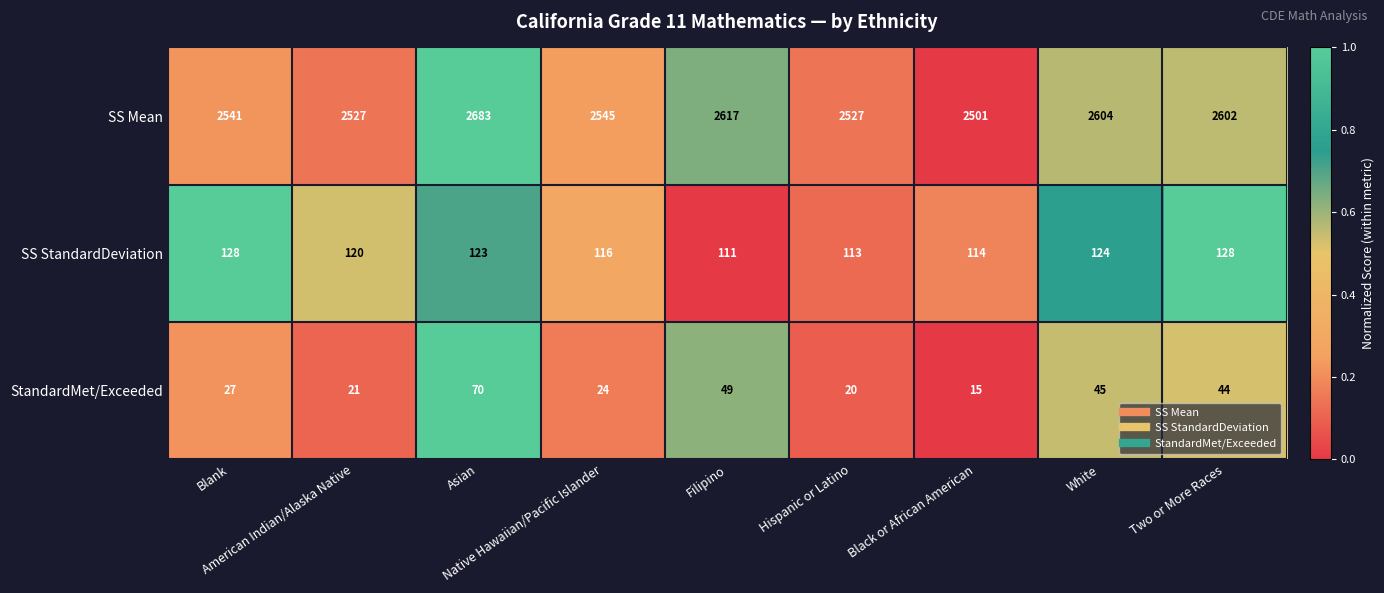

List the series in order of their peak value, lowest first.

StandardMet/Exceeded, SS StandardDeviation, SS Mean